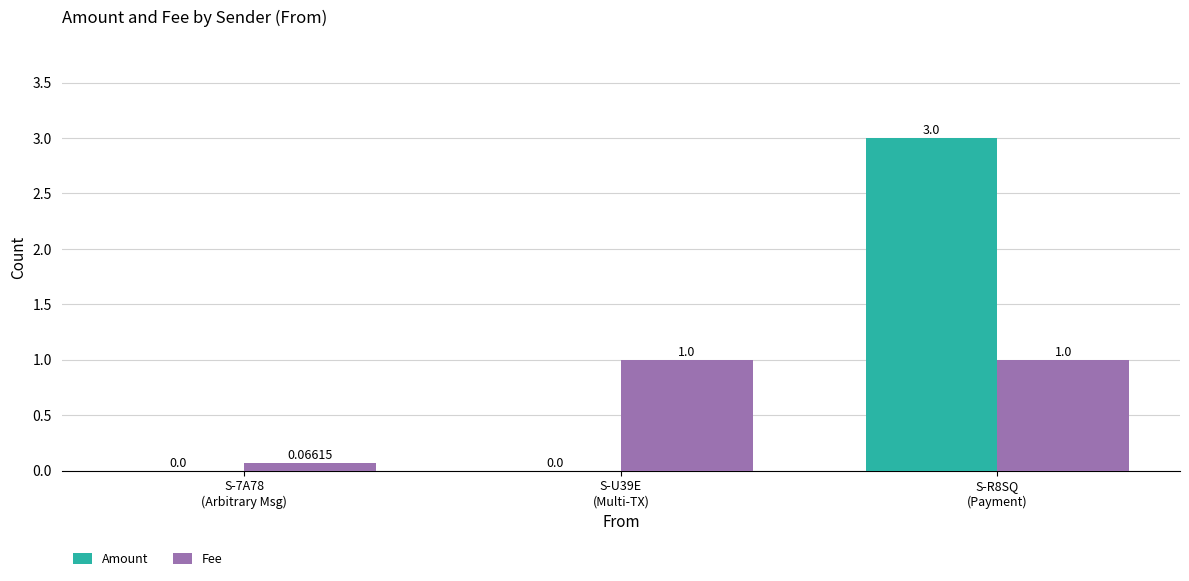

Which series has the largest total across all categories?

Amount